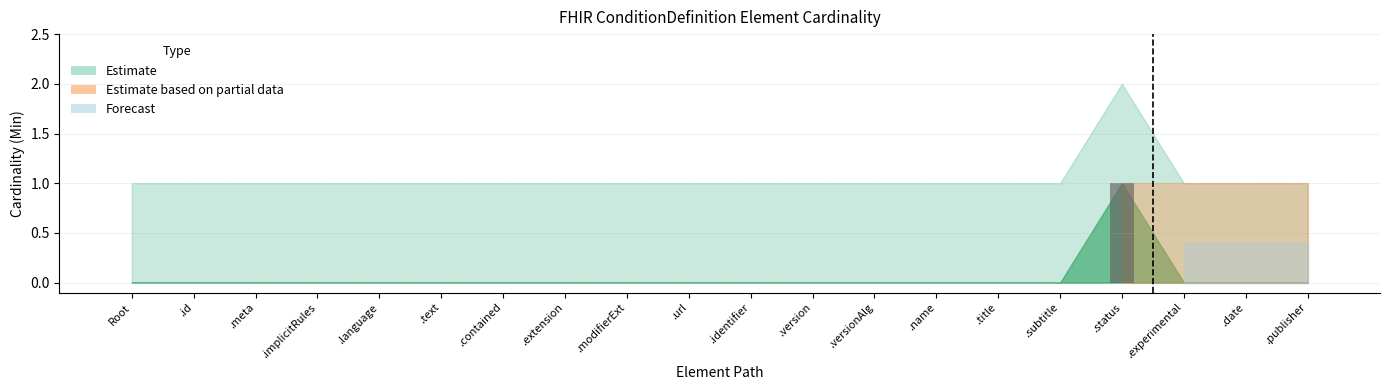

Which label corresponds to the largest value in the chart?

.status